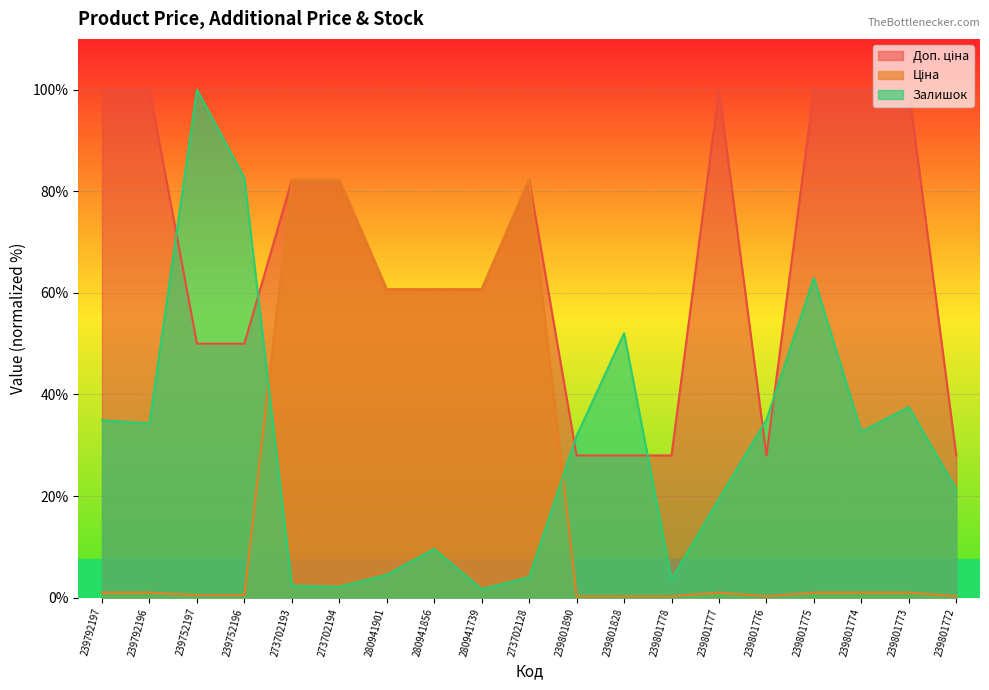

True or false: Залишок has a value of 52.1 at 239801828.

True